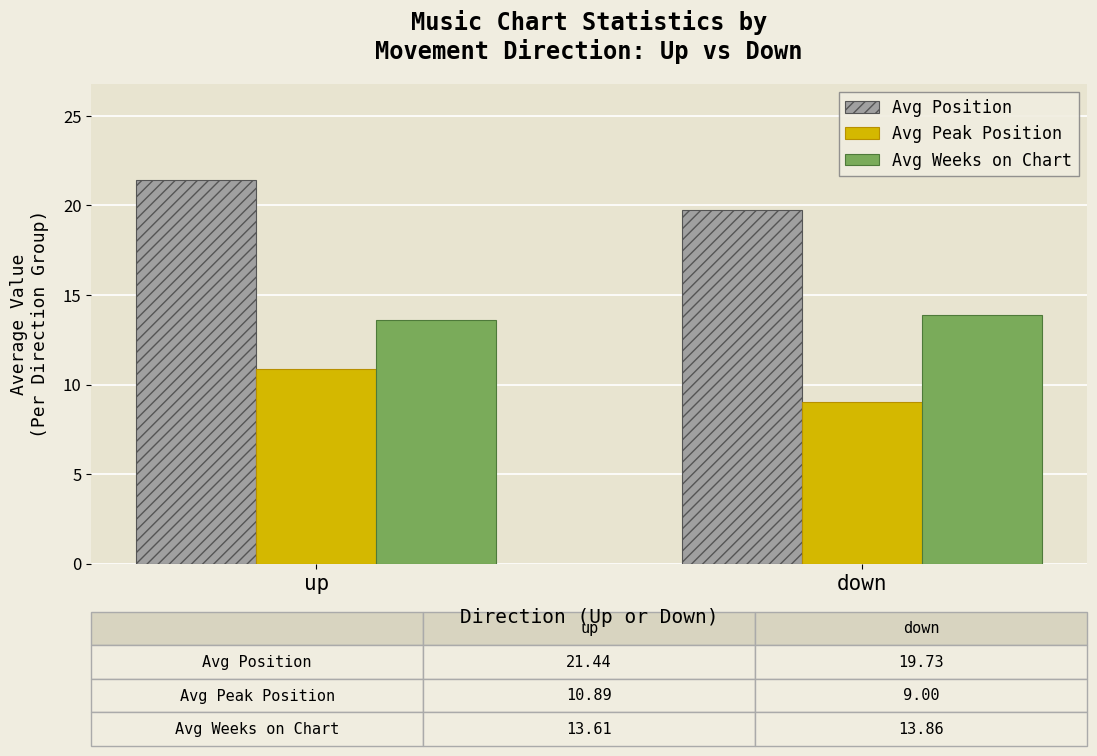

What is the smallest value displayed?

9.0